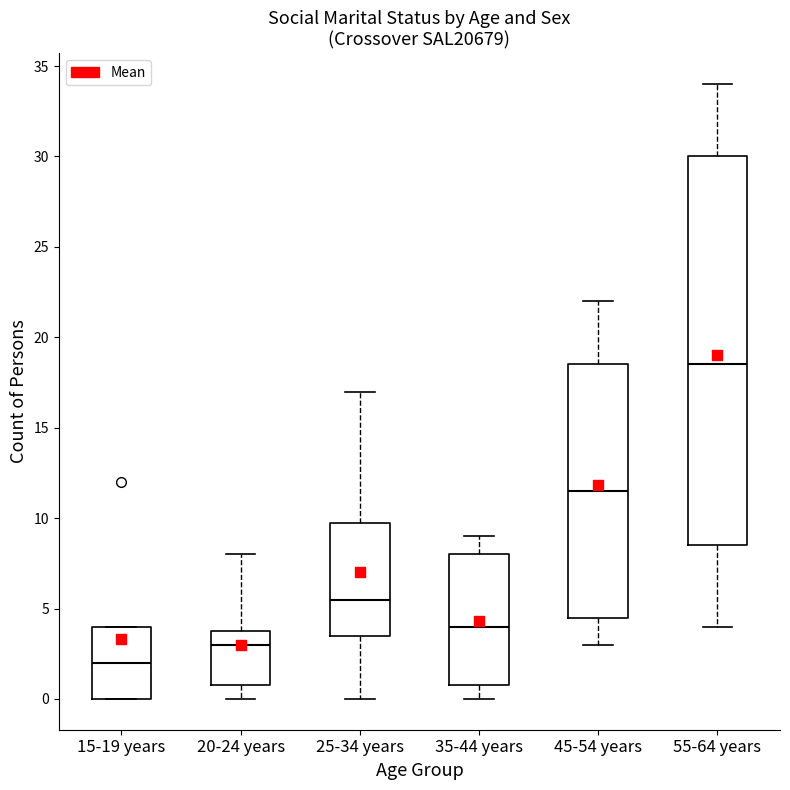

Which box's median line is the lowest?

15-19 years